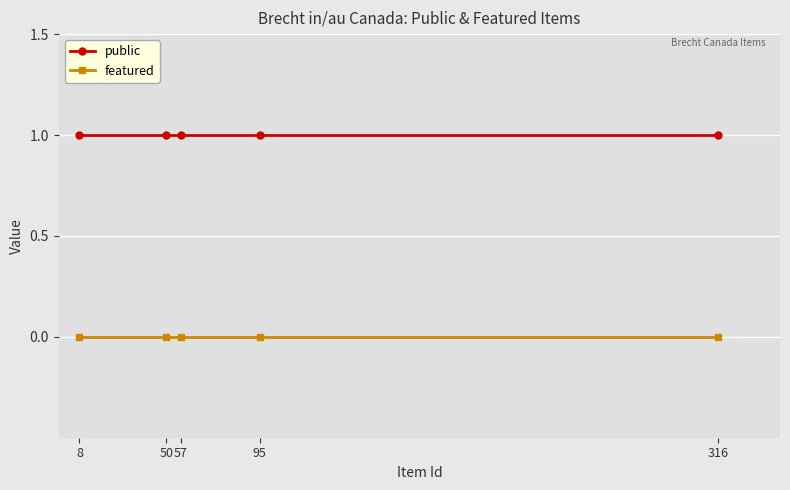

Reading left to right, extract all data points from this chart.

public: 8=1	50=1	57=1	95=1	316=1
featured: 8=0	50=0	57=0	95=0	316=0